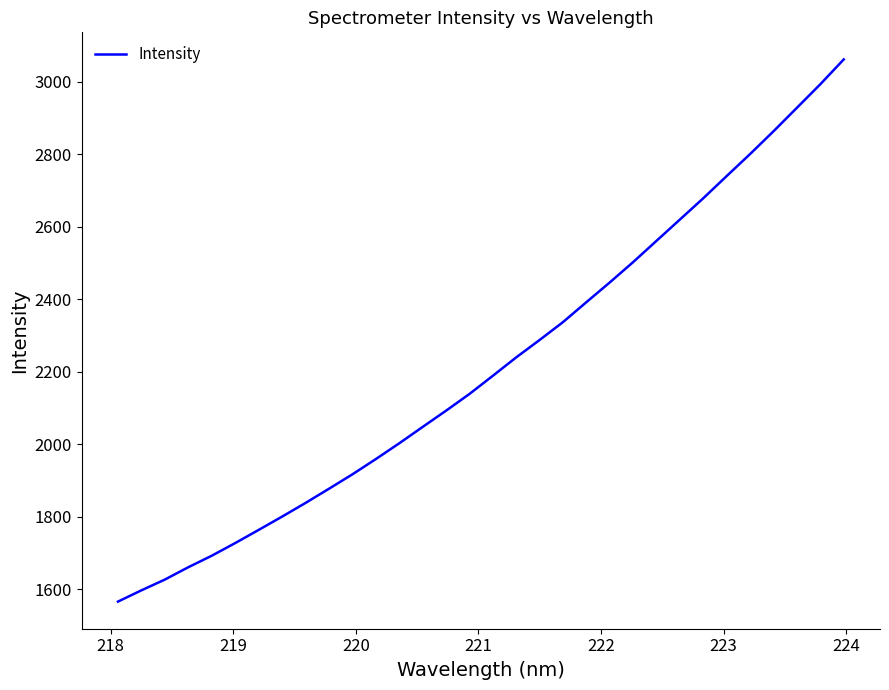

What is the difference between the maximum and minimum values?

1495.9